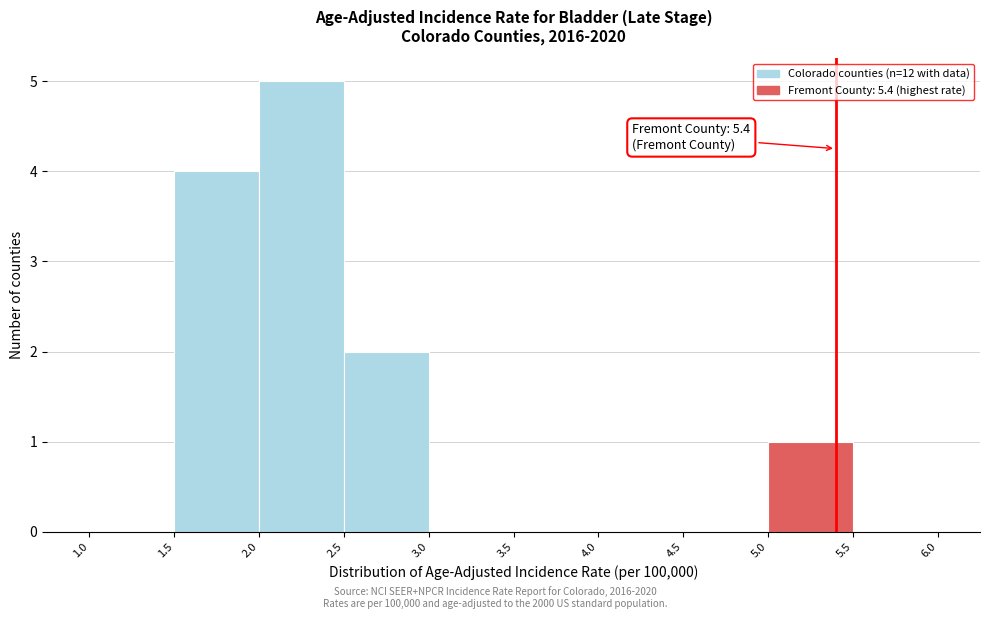

Over which range of the x-axis is the bar tallest?

2.0 to 2.5